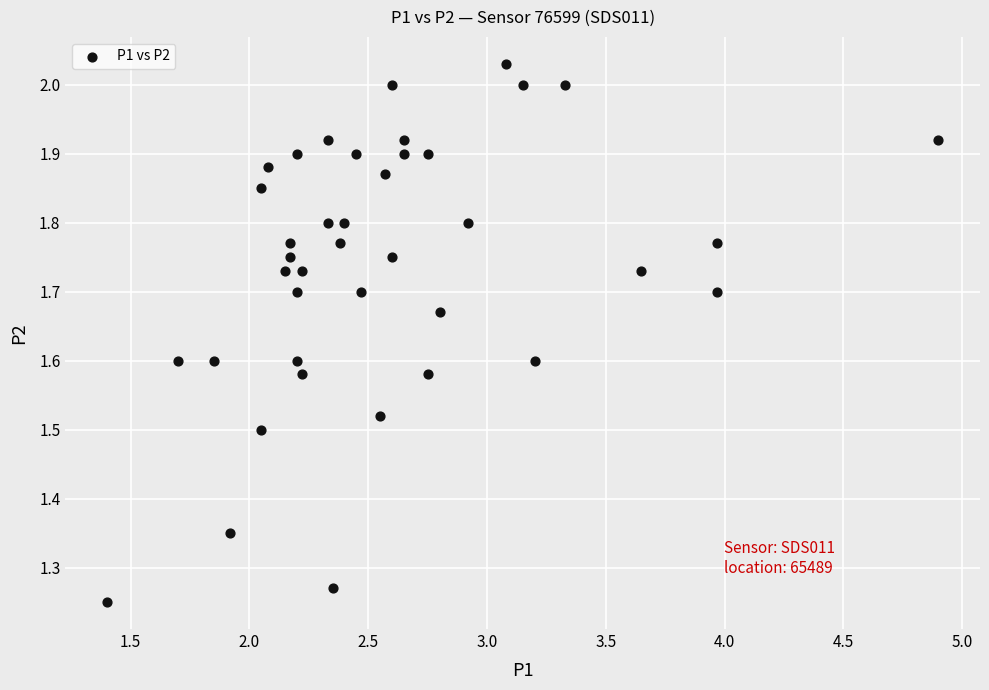

What is the range of X values (max minus min)?

3.5